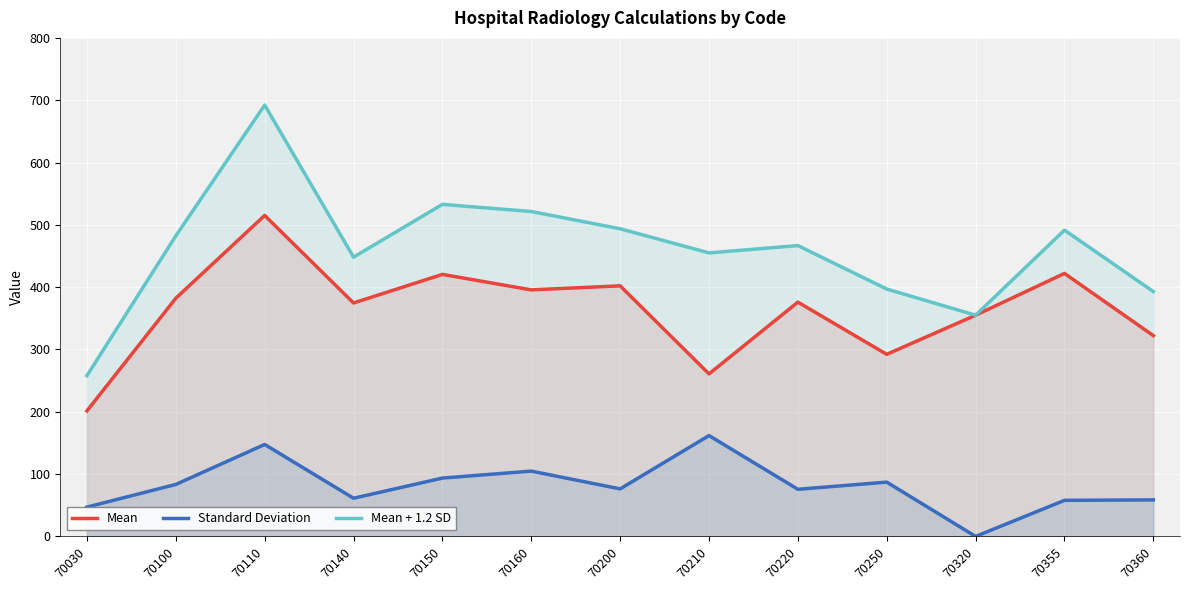

Reading left to right, transcribe all the data shown in this chart.

Mean: 70030=201.4	70100=382.2	70110=515.1	70140=374.6	70150=420.5	70160=395.6	70200=402.1	70210=260.8	70220=376.0	70250=292.2	70320=355.0	70355=422.1	70360=322.2
Standard Deviation: 70030=47.0	70100=83.4	70110=147.6	70140=61.3	70150=93.6	70160=104.8	70200=76.3	70210=161.8	70220=75.6	70250=87.1	70320=0.0	70355=57.9	70360=58.6
Mean + 1.2 SD: 70030=257.9	70100=482.3	70110=692.2	70140=448.2	70150=532.9	70160=521.4	70200=493.7	70210=455.0	70220=466.7	70250=397.0	70320=355.0	70355=491.5	70360=392.9